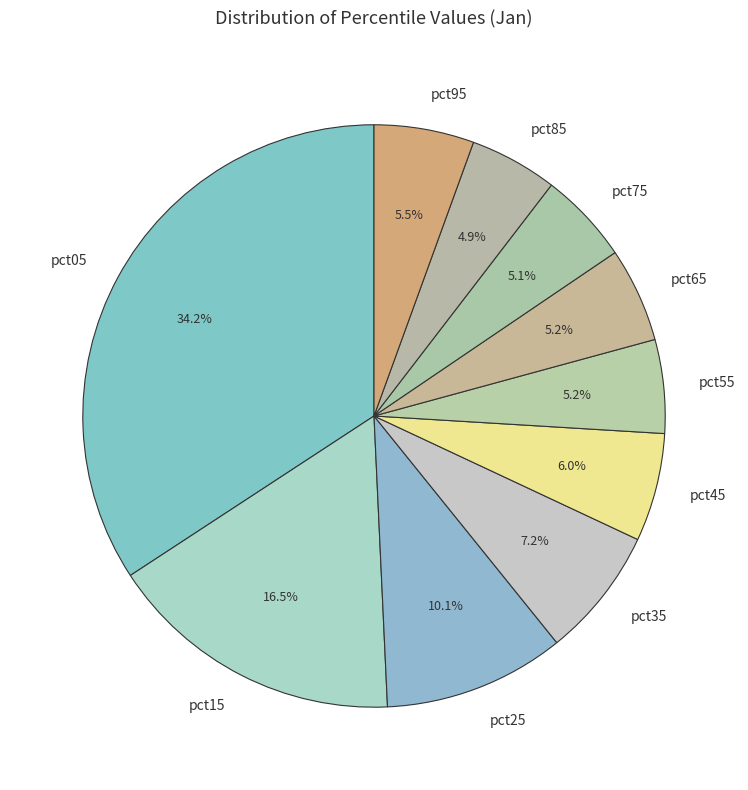

What percentage is the pct25 slice, to the nearest percent?

10%